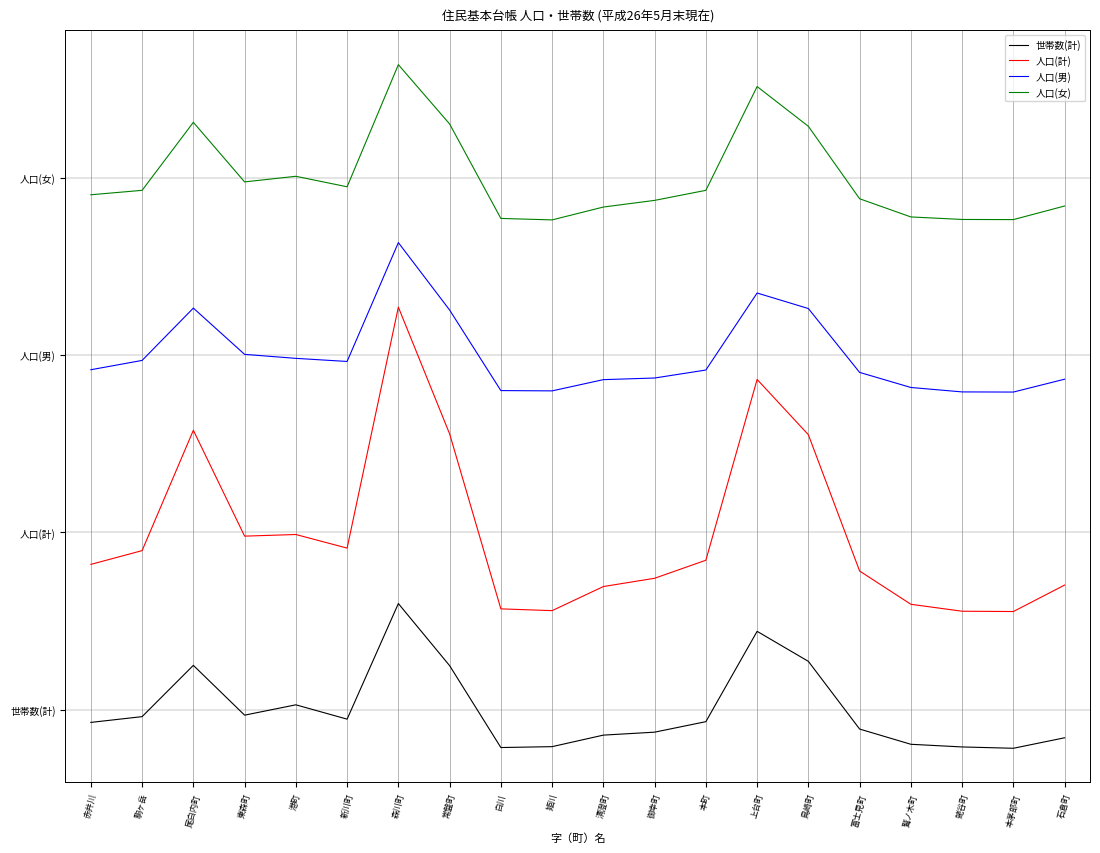

What is the total value across all series at 富士見町?

3273.0